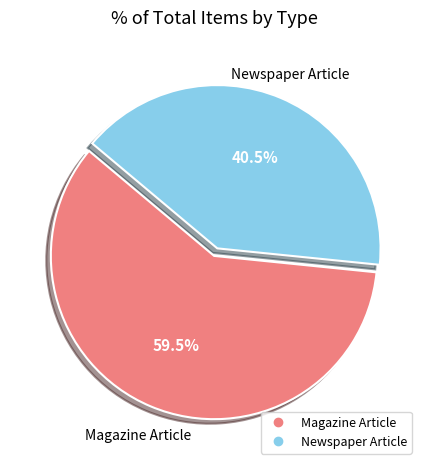

What percentage is NOT represented by Newspaper Article?

59.5%